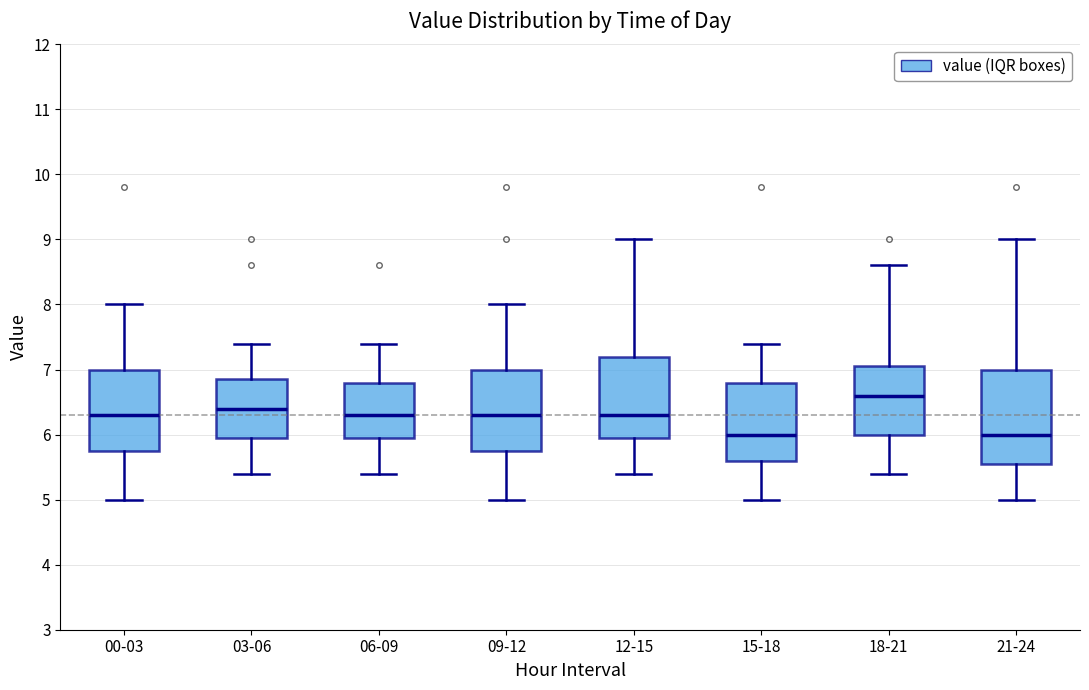

Reading left to right, read every box against the y-axis: the position of its median line, the range the box covers, and the ends of its whiskers. The values are not printed on the chart, so give them approximately, as read against the axis.

00-03: median 6.3, box 5.8 to 7.0, whiskers 5.0 to 8.0
03-06: median 6.4, box 6.0 to 6.9, whiskers 5.4 to 7.4
06-09: median 6.3, box 6.0 to 6.8, whiskers 5.4 to 7.4
09-12: median 6.3, box 5.8 to 7.0, whiskers 5.0 to 8.0
12-15: median 6.3, box 6.0 to 7.2, whiskers 5.4 to 9.0
15-18: median 6.0, box 5.6 to 6.8, whiskers 5.0 to 7.4
18-21: median 6.6, box 6.0 to 7.1, whiskers 5.4 to 8.6
21-24: median 6.0, box 5.6 to 7.0, whiskers 5.0 to 9.0